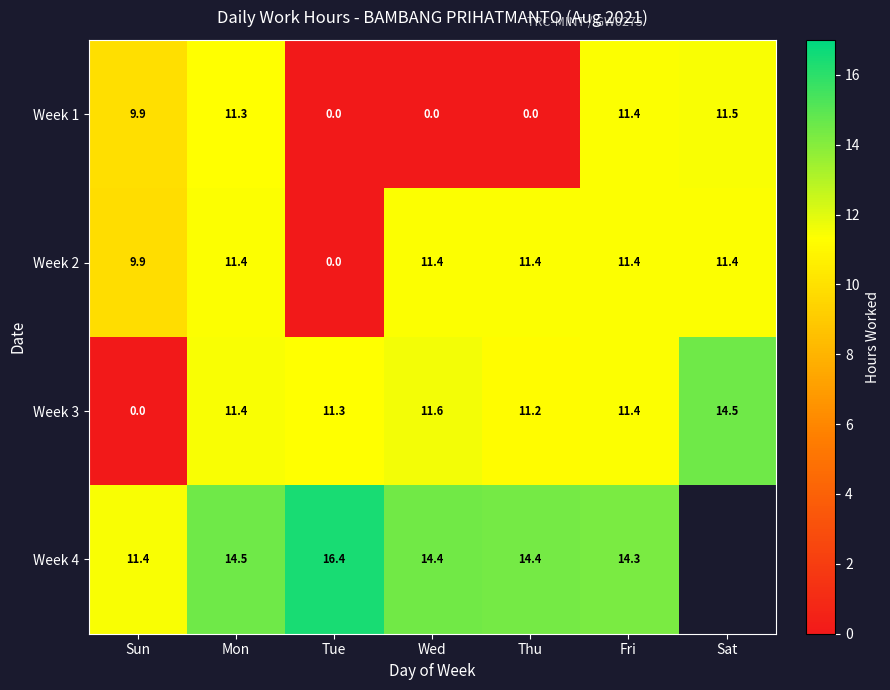

At which category is the sum across all series the highest?

Mon